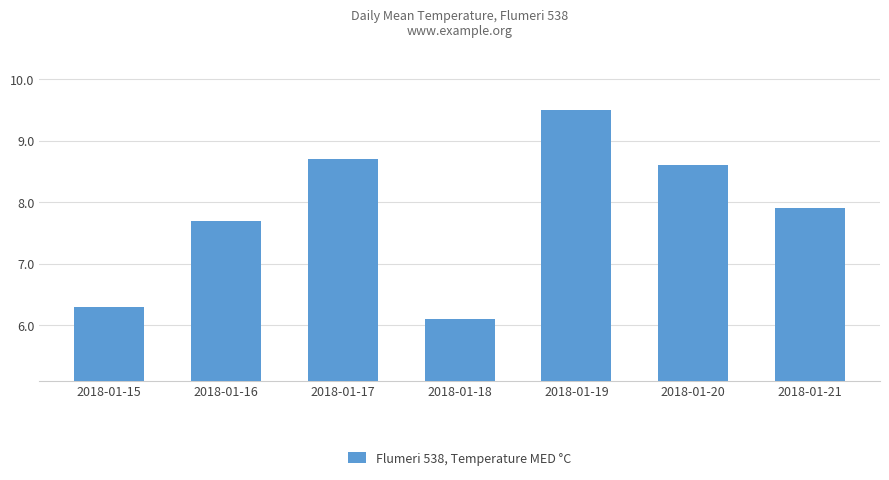

Rank the categories by value from highest to lowest.

2018-01-19, 2018-01-17, 2018-01-20, 2018-01-21, 2018-01-16, 2018-01-15, 2018-01-18